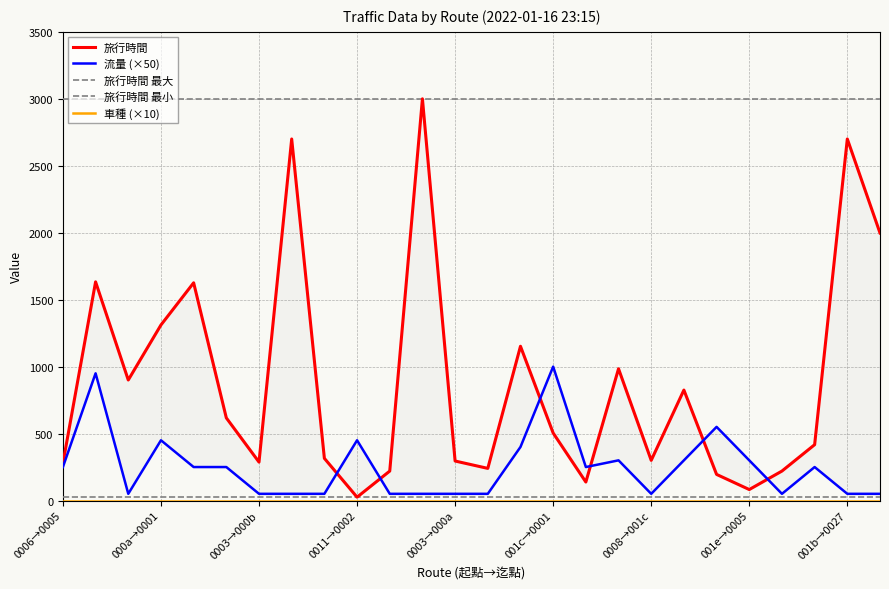

At which label does 旅行時間 最大 reach its peak?

0006→0005